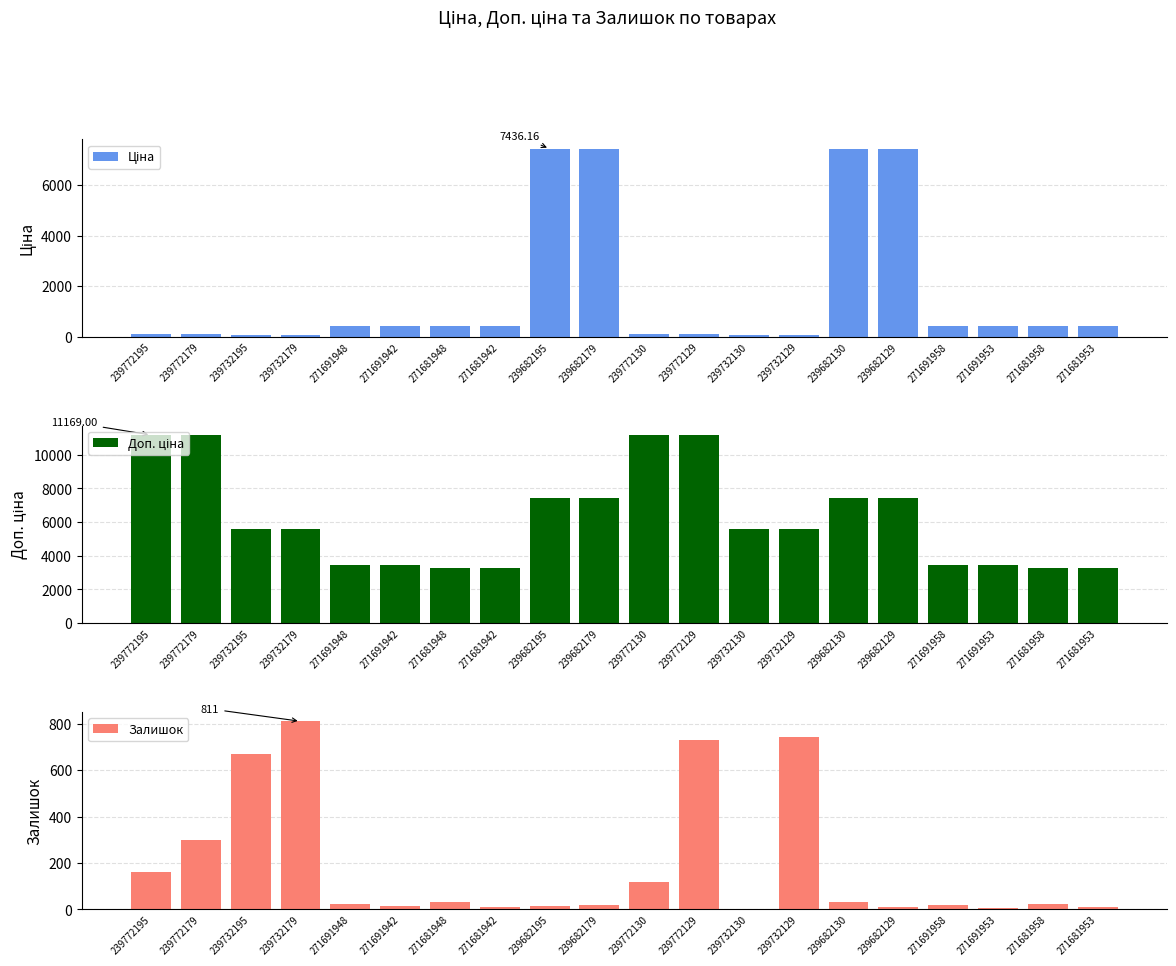

At which label does Ціна first exceed 407?

271691948